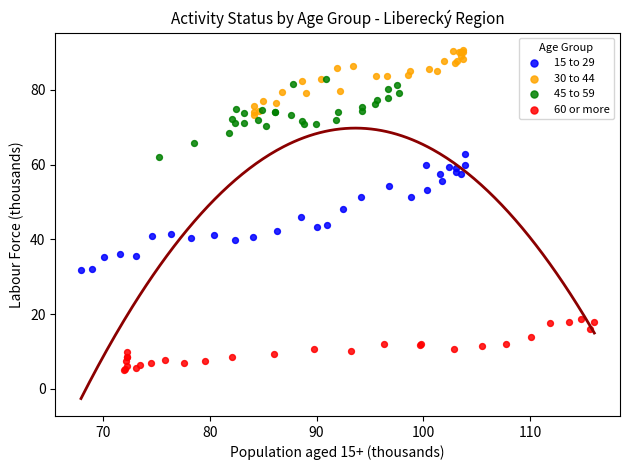

Which series contains the highest Y value?

30 to 44